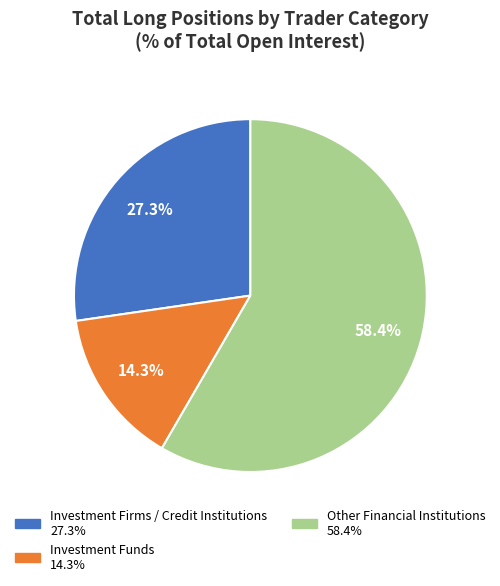

Is there a majority slice in this chart?

Yes